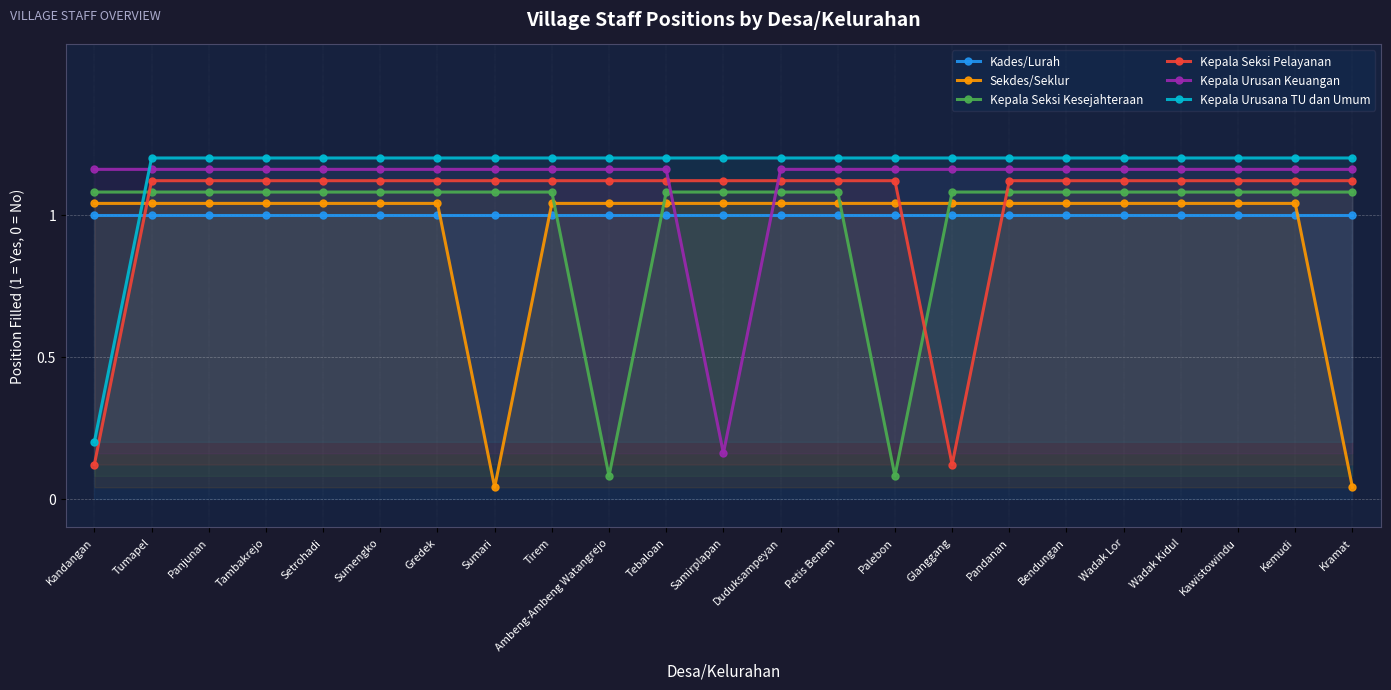

The Kepala Seksi Kesejahteraan series shows 0.7 at Duduksampeyan. True or false?

False